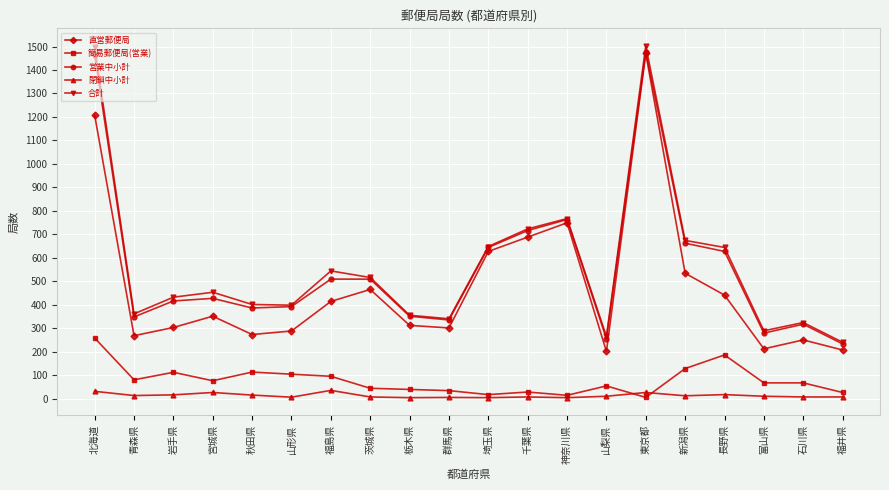

Between 山梨県 and 新潟県, which series saw the biggest shift?

合計